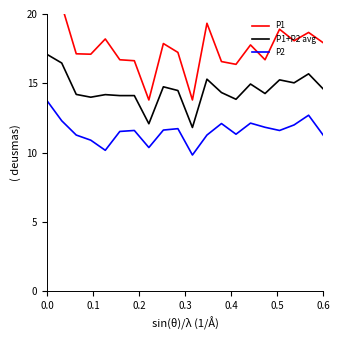

Which series has the largest total across all categories?

P1